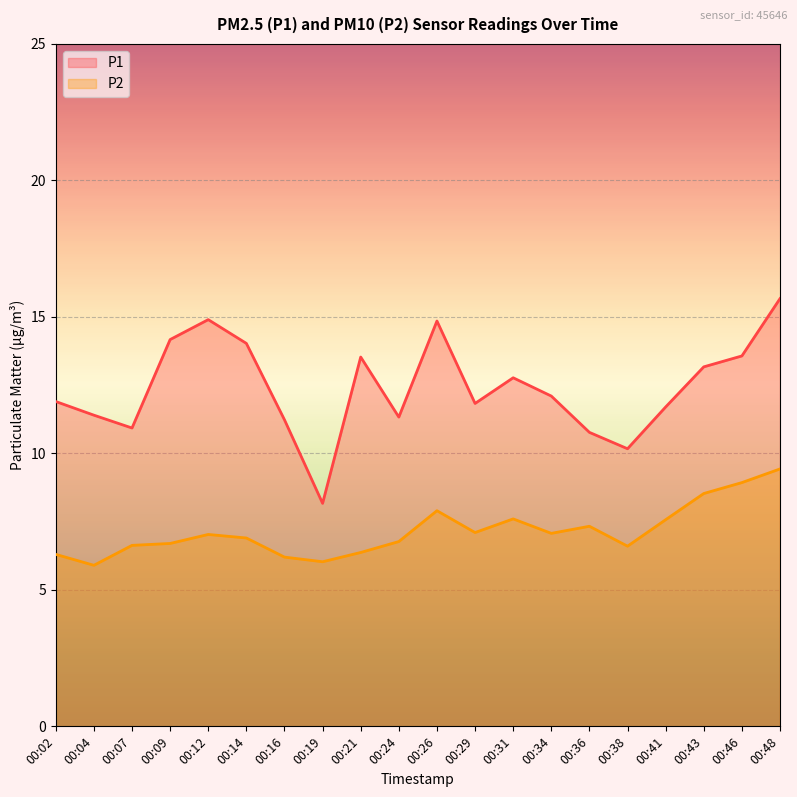

Which category has the highest value in the P1 series?

00:48